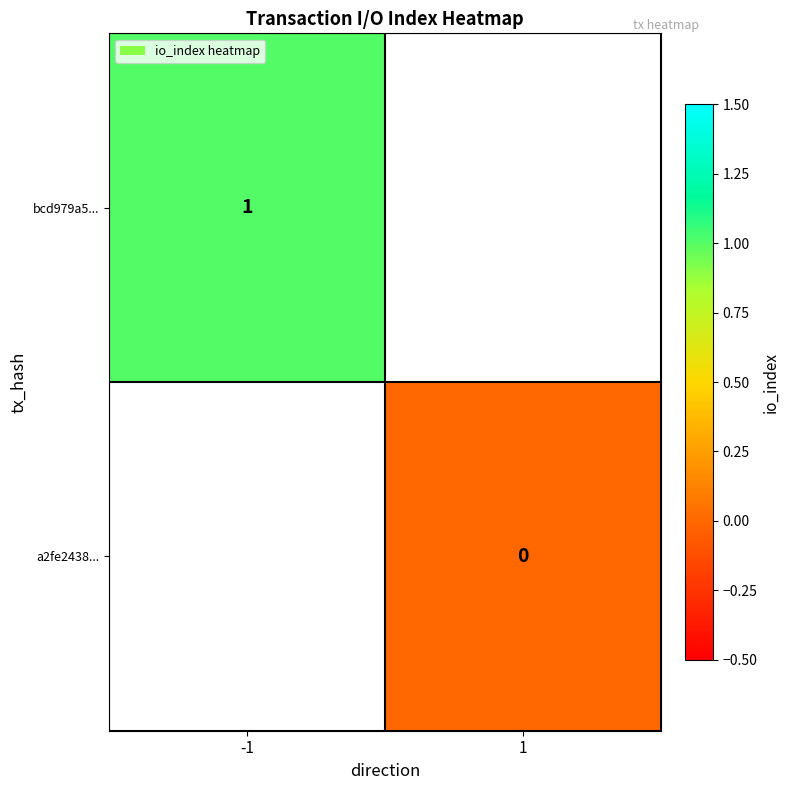

Is it true that bcd979a5... equals 1 at -1?

True